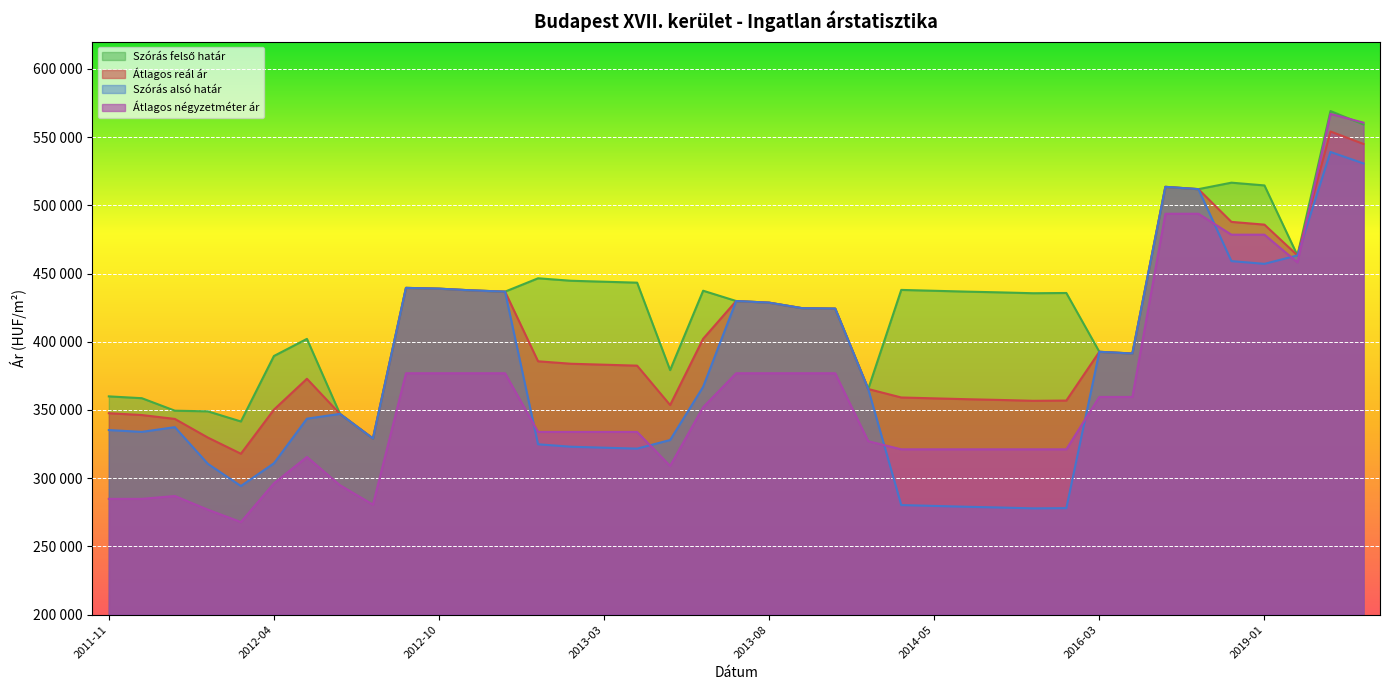

What is the difference between the maximum and minimum values in the Szórás alsó határ series?

261219